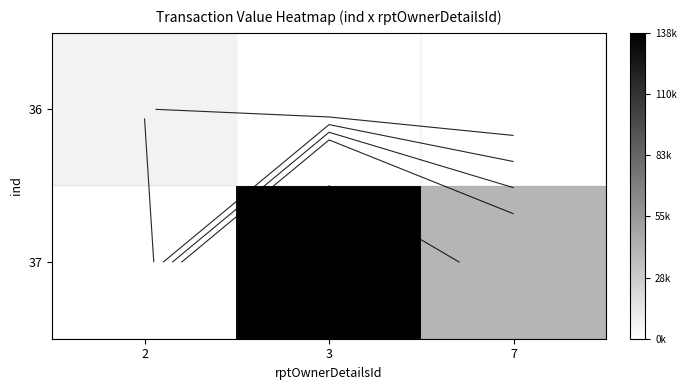

Is the value of 37 at 2 greater than the value of 36 at 2?

No